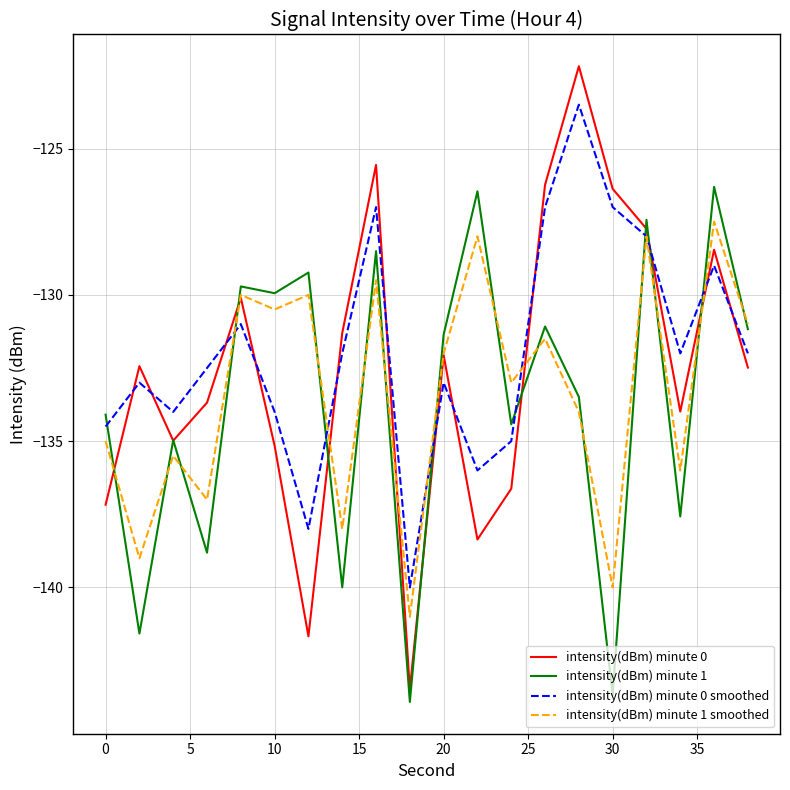

List the series in order of their peak value, lowest first.

intensity(dBm) minute 1 smoothed, intensity(dBm) minute 1, intensity(dBm) minute 0 smoothed, intensity(dBm) minute 0